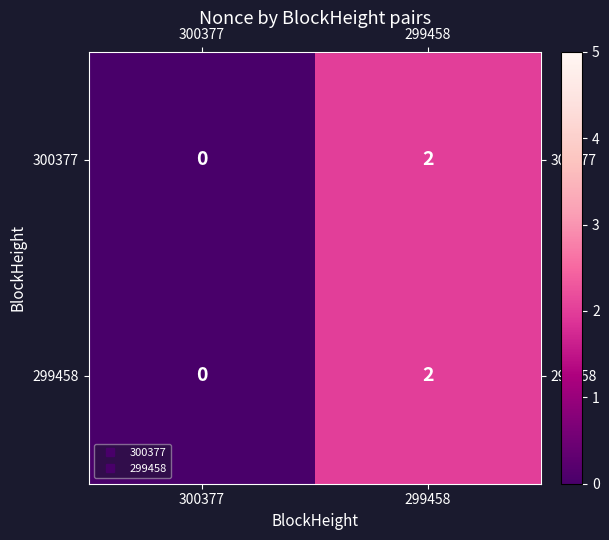

At which label is 300377 closest to 1?

300377